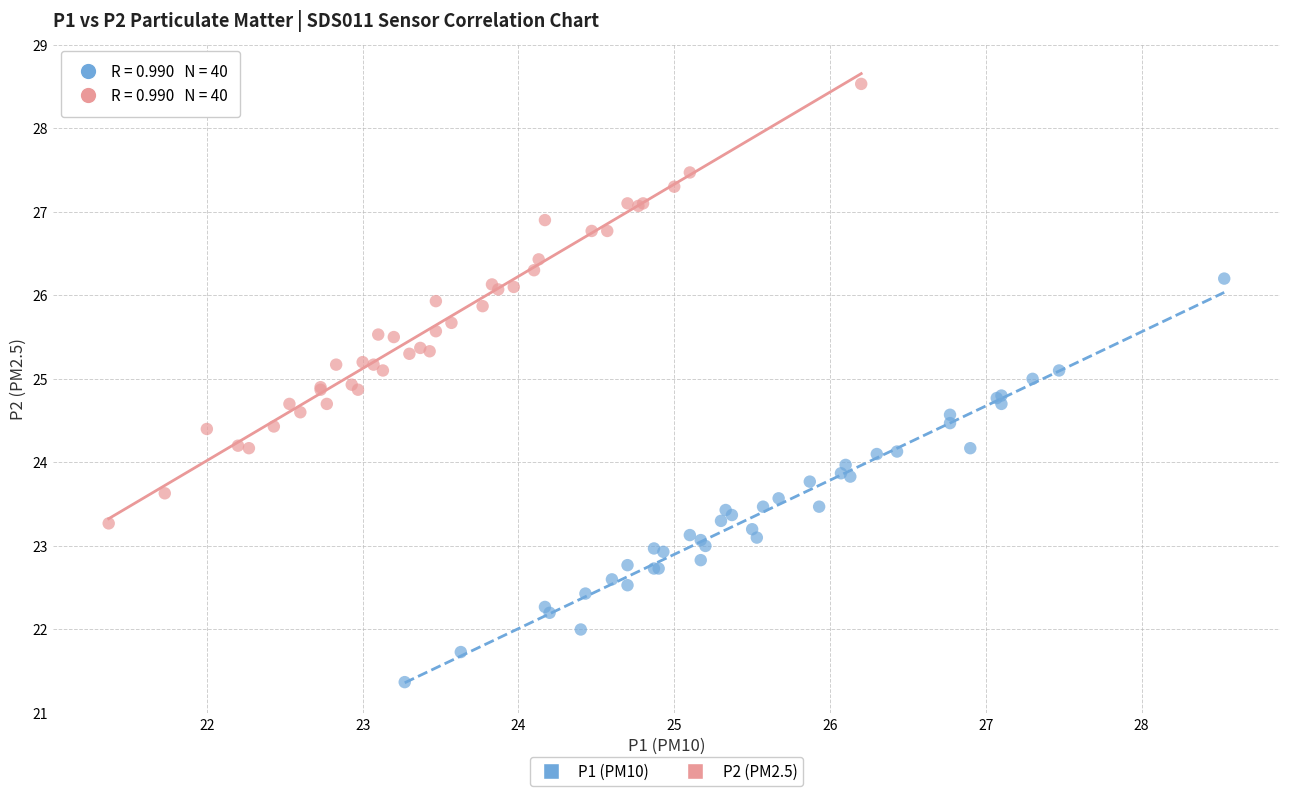

What are all the series names shown in the legend?

P1 (PM10), P2 (PM2.5)